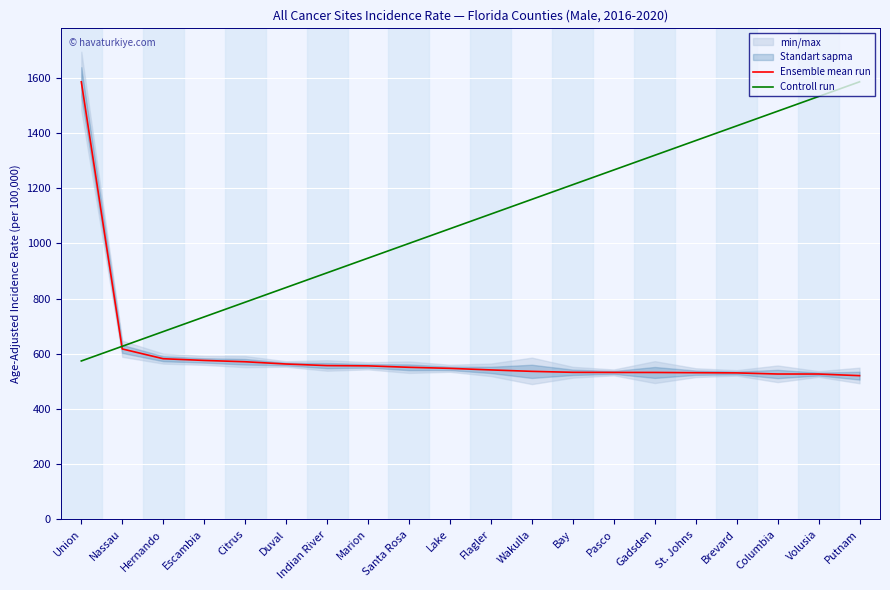

What is the total value across all series at Hernando?

1262.7